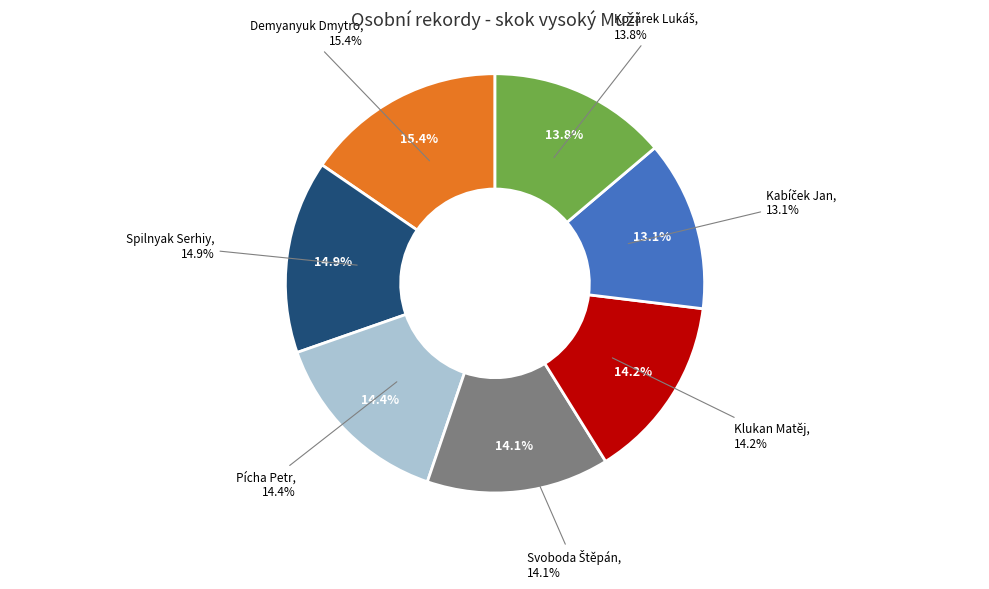

What percentage is the Svoboda Štěpán slice, to the nearest percent?

14%